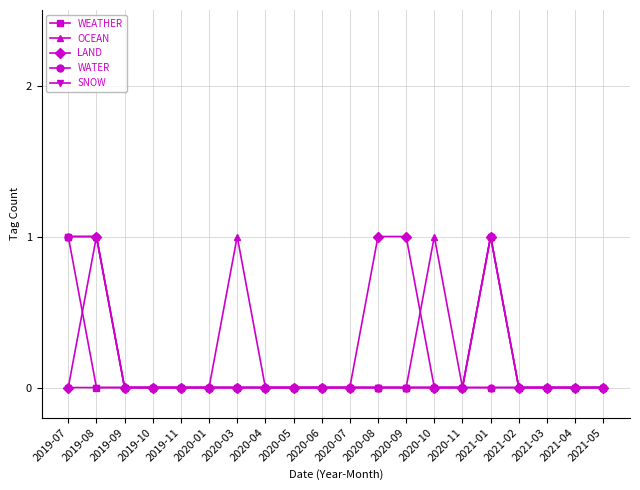

What are all the series names shown in the legend?

WEATHER, OCEAN, LAND, WATER, SNOW